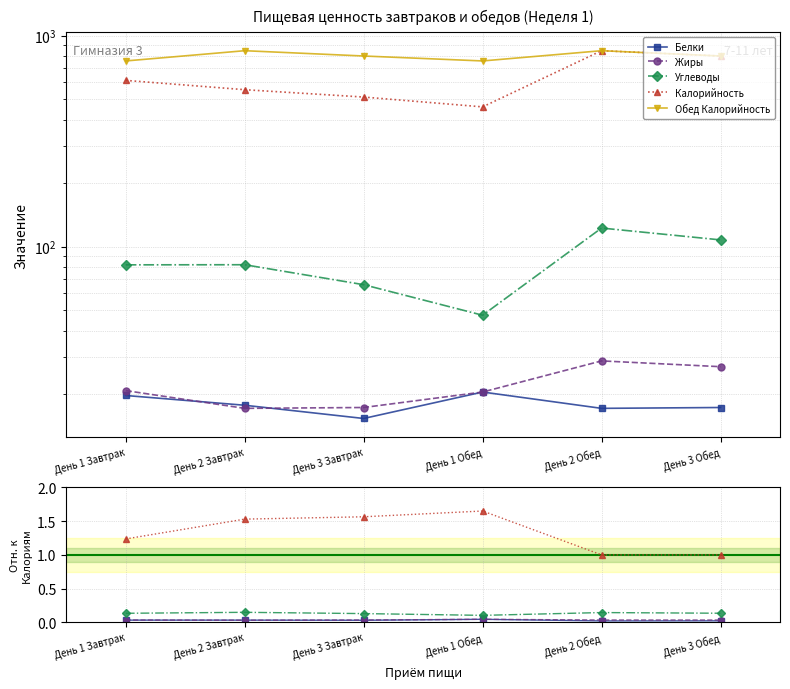

What is the spread (max minus min) of values at День 1 Обед?

459.5